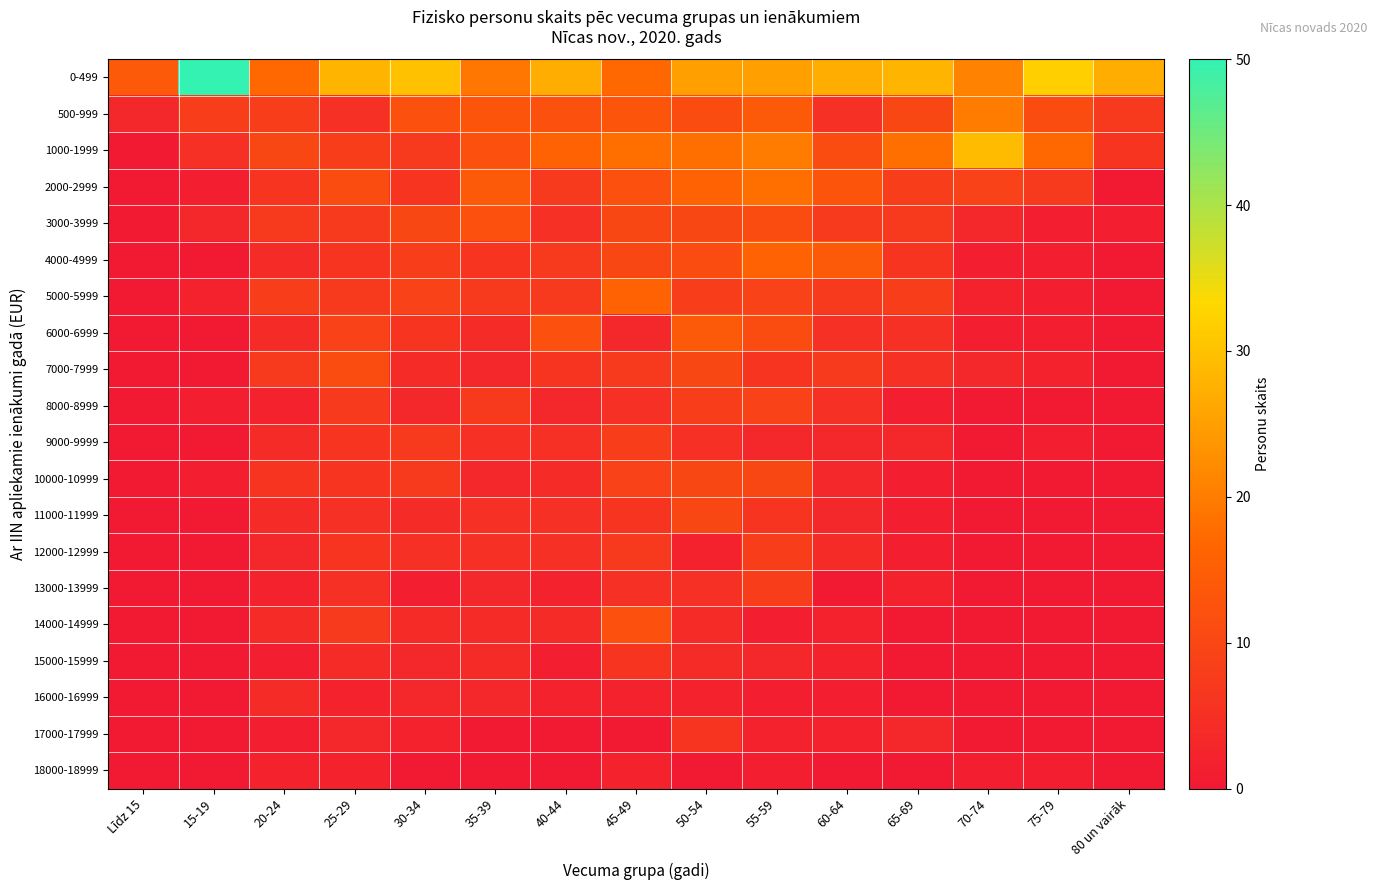

Which series has the widest spread of values?

0-499